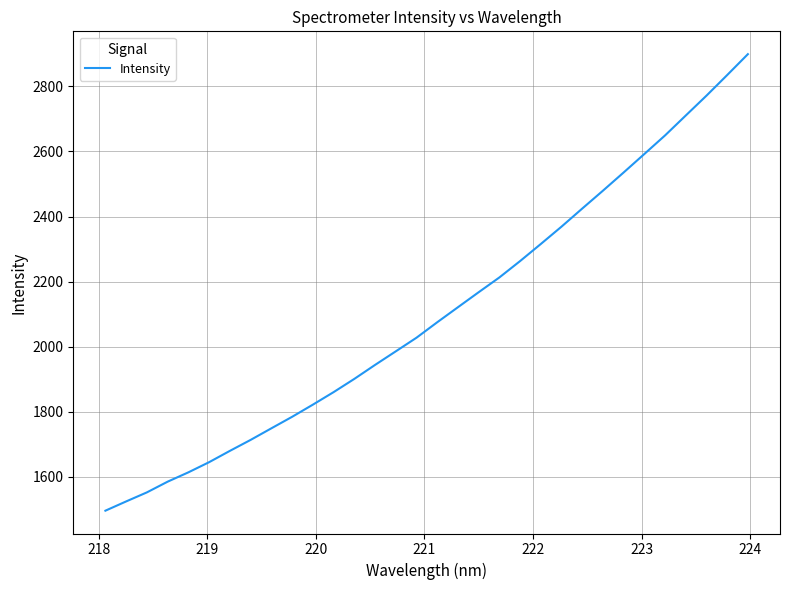

What is the maximum value shown in the chart?

2899.0